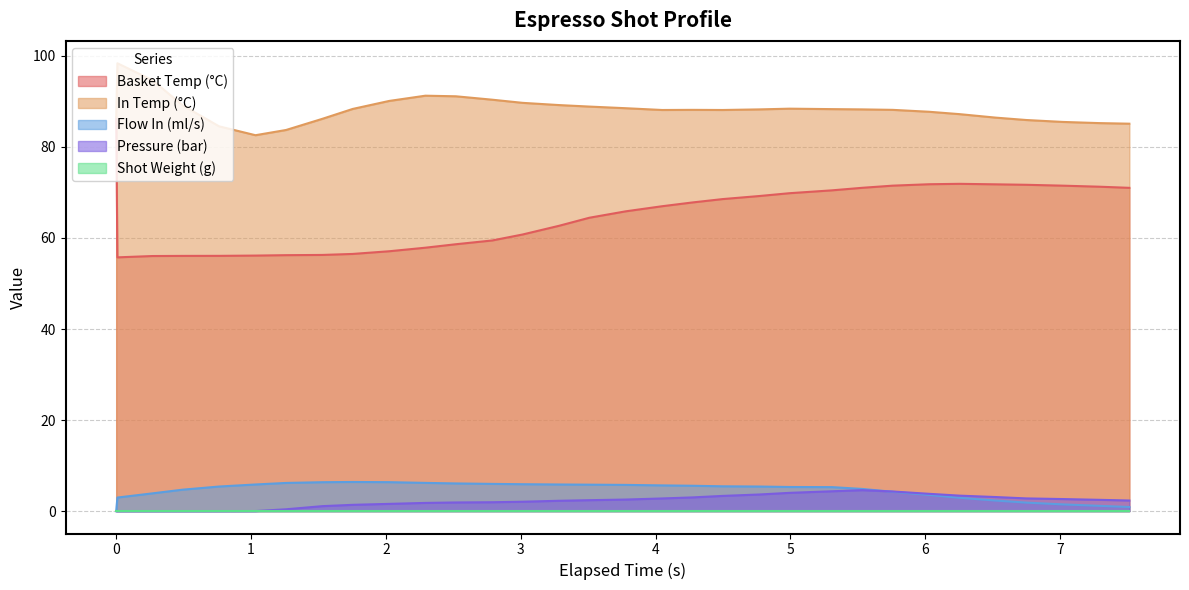

Which series has the widest spread of values?

Basket Temp (°C)